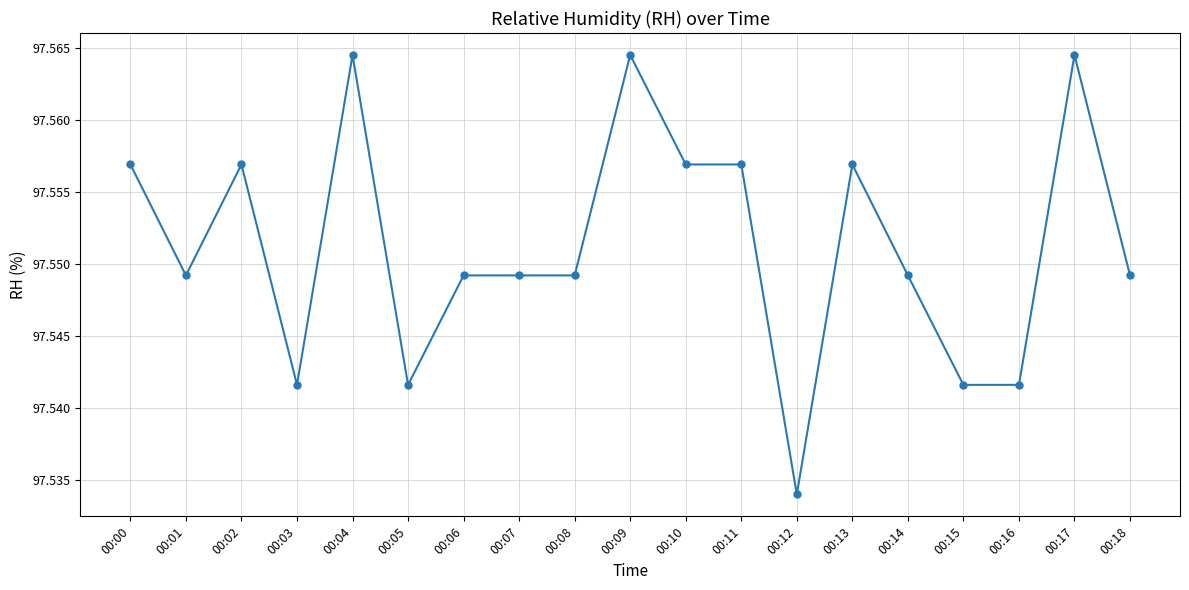

Which label corresponds to the smallest value in the chart?

00:12